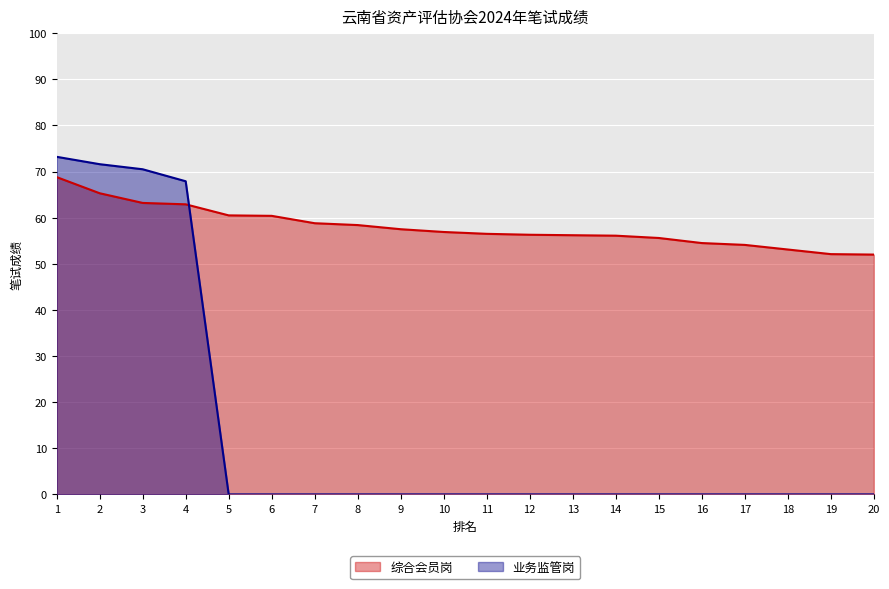

Count the number of categories in the chart.

20